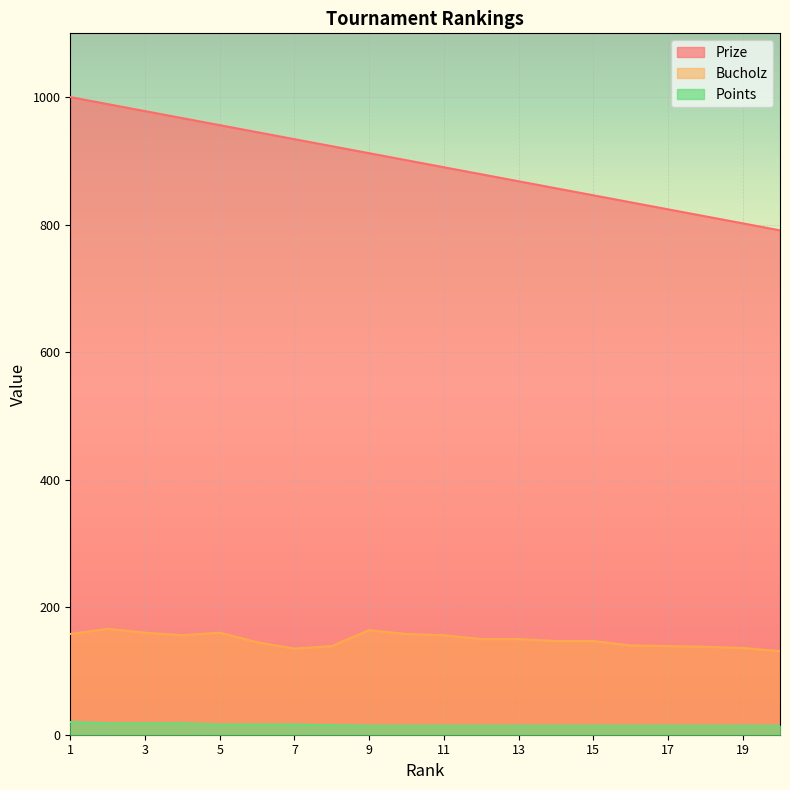

Reading left to right, transcribe all the data shown in this chart.

Prize: 1=1000	2=989	3=978	4=967	5=956	6=945	7=934	8=923	9=912	10=901	11=890	12=879	13=868	14=857	15=846	16=835	17=824	18=813	19=802	20=791
Bucholz: 1=158	2=166	3=160	4=156	5=160	6=145	7=135	8=139	9=164	10=158	11=156	12=150	13=150	14=147	15=147	16=140	17=139	18=138	19=136	20=131
Points: 1=20	2=18	3=18	4=18	5=16	6=16	7=16	8=15	9=14	10=14	11=14	12=14	13=14	14=14	15=14	16=14	17=14	18=14	19=14	20=14